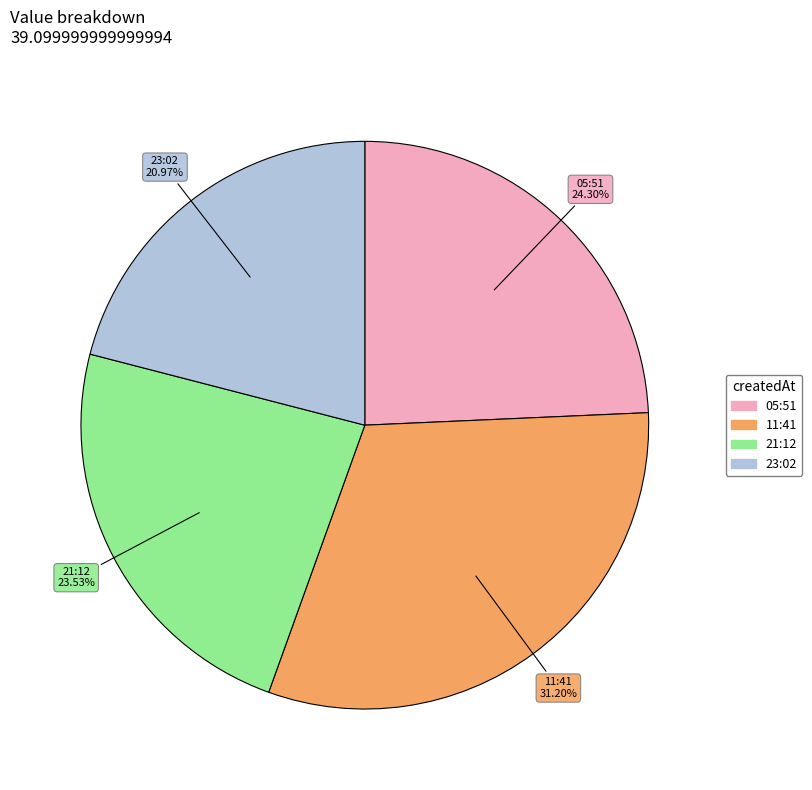

Which slice is the smallest?

23:02